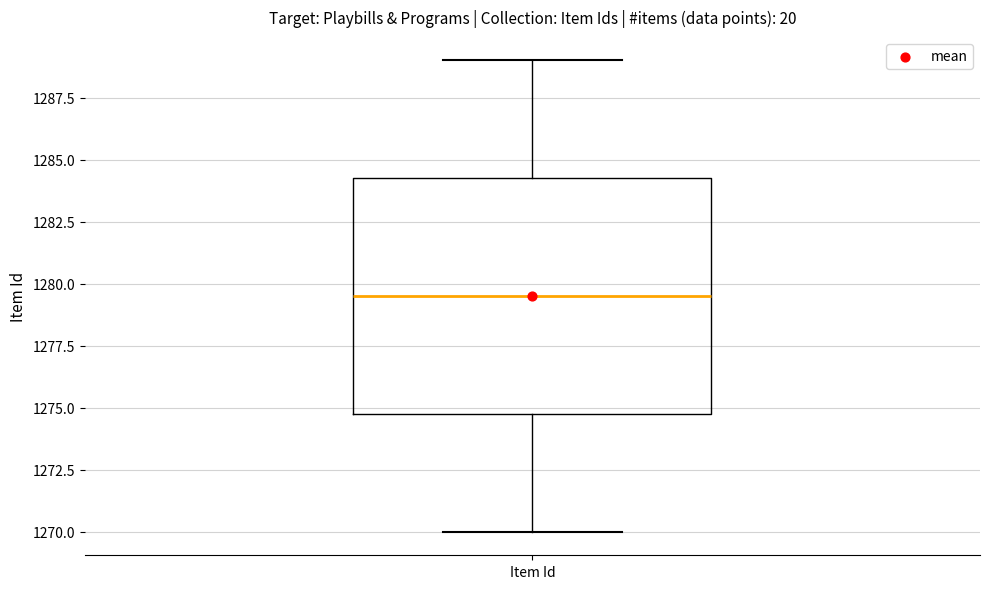

Transcribe this box plot: give where the median line is, the range the box spans, and where the two whiskers end, as read against the y-axis. The values are not printed on the chart, so give them approximately, as read against the axis.

median 1279.5, box 1275.0 to 1284.5, whiskers 1270.0 to 1289.0